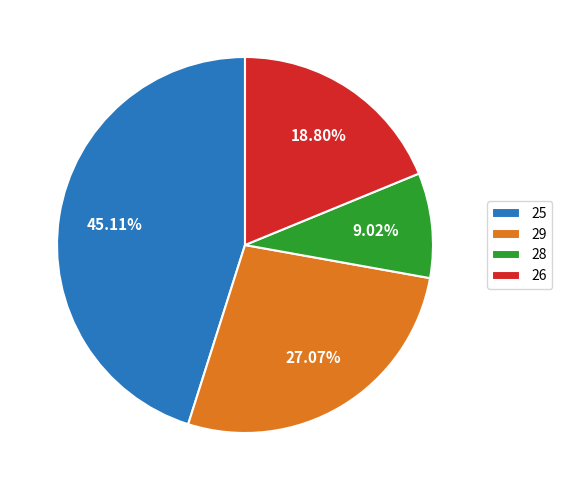

How many segments does this pie chart have?

4